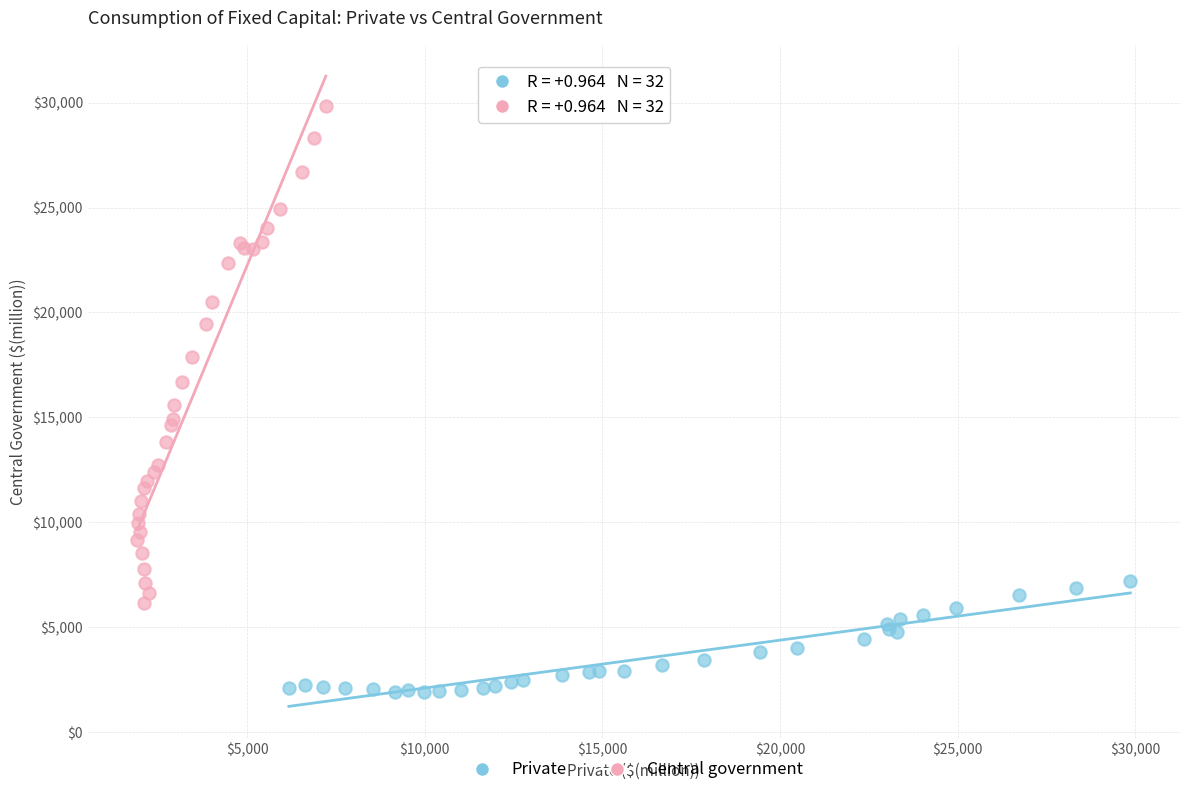

Which series contains the highest Y value?

Central government